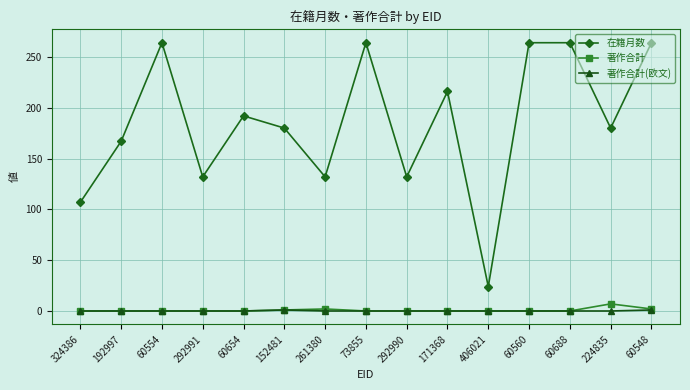

What is the difference between the highest and lowest values at 60560?

264